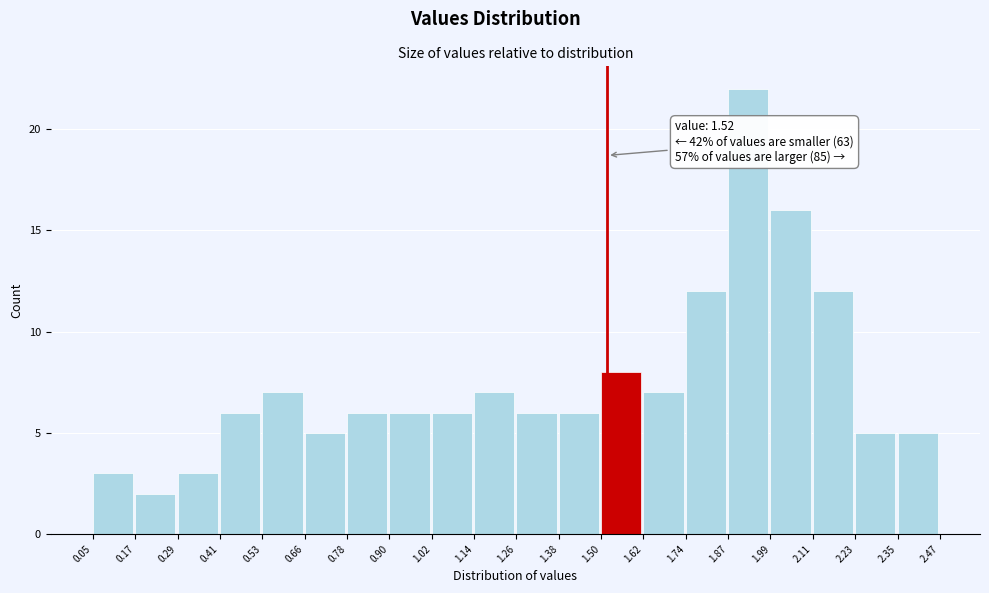

Which range on the x-axis has the tallest bar?

1.87 to 1.99